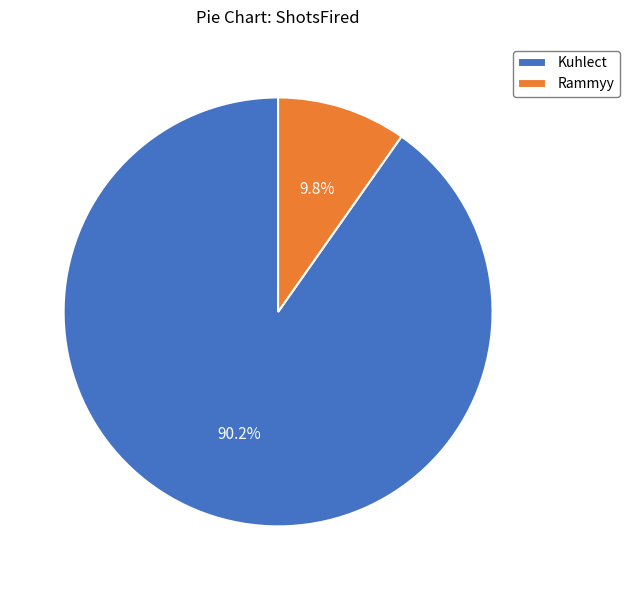

Is the sum of Kuhlect and Rammyy greater than half?

Yes